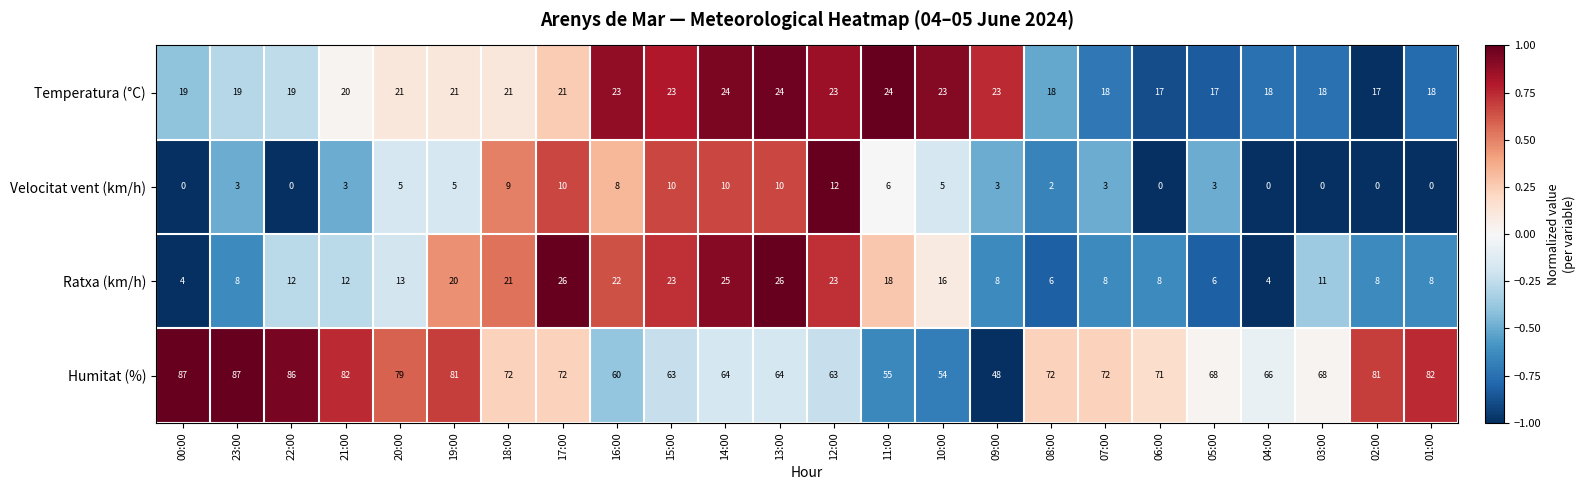

What is the spread (max minus min) of values at 12:00?

51